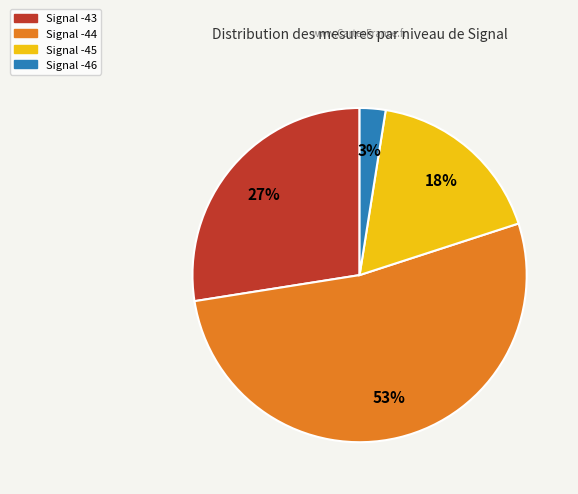

Is there a majority slice in this chart?

Yes